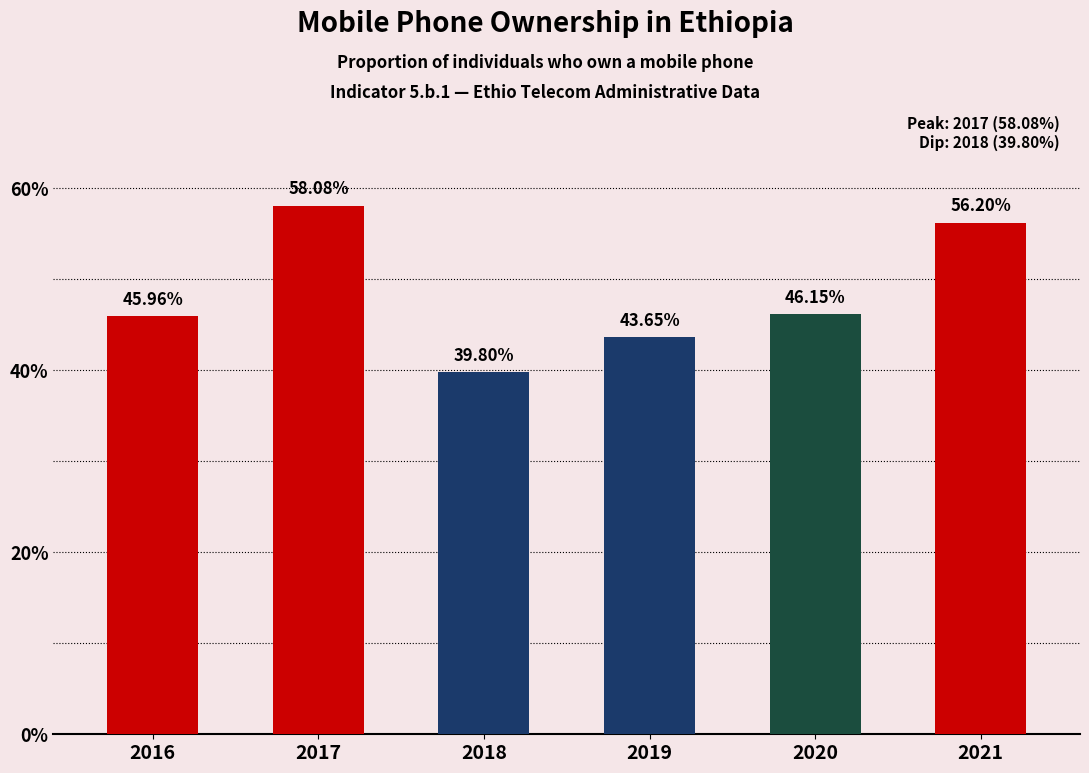

List the labels in order of value, largest first.

2017, 2021, 2020, 2016, 2019, 2018